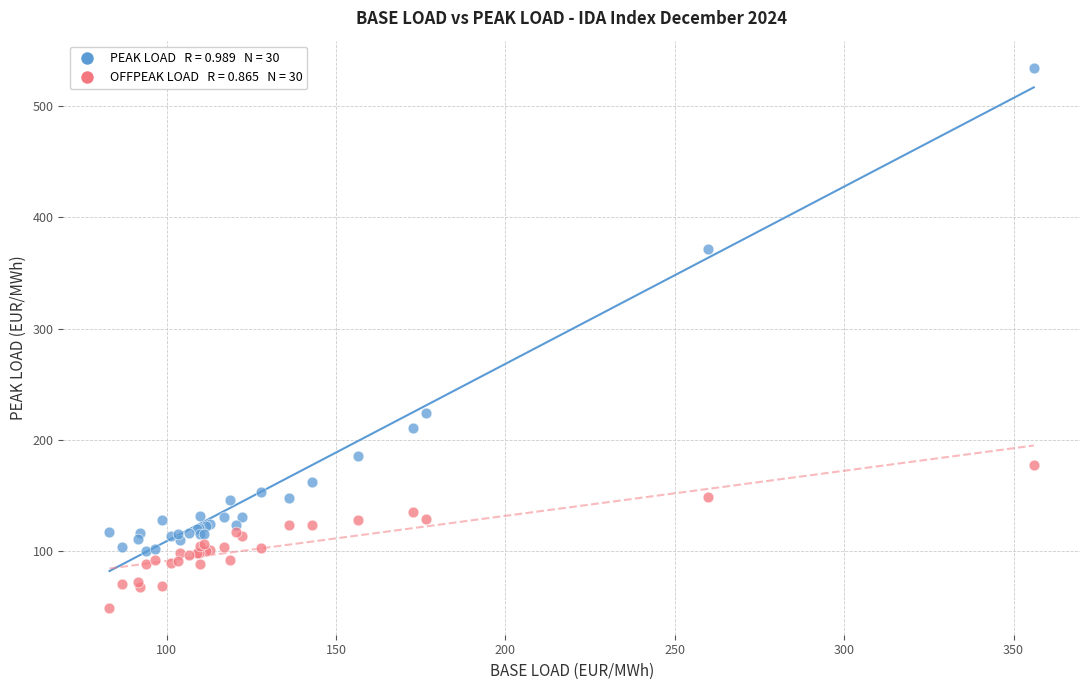

Across all series, what Y value is closest to 291?

223.9